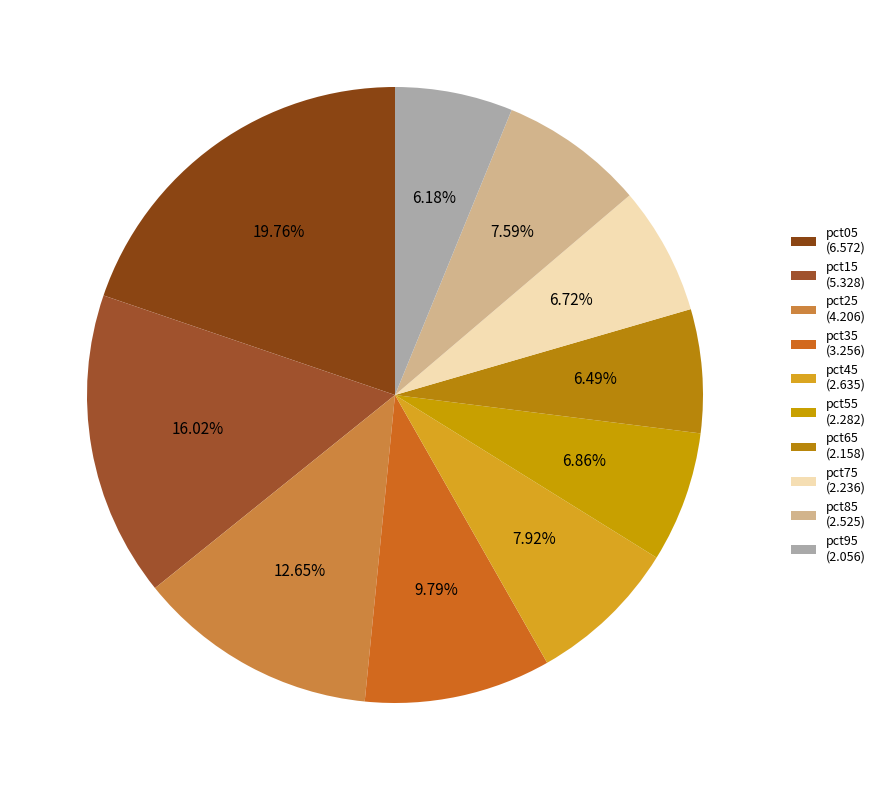

Combined, do pct75 and pct15 account for over 50%?

No